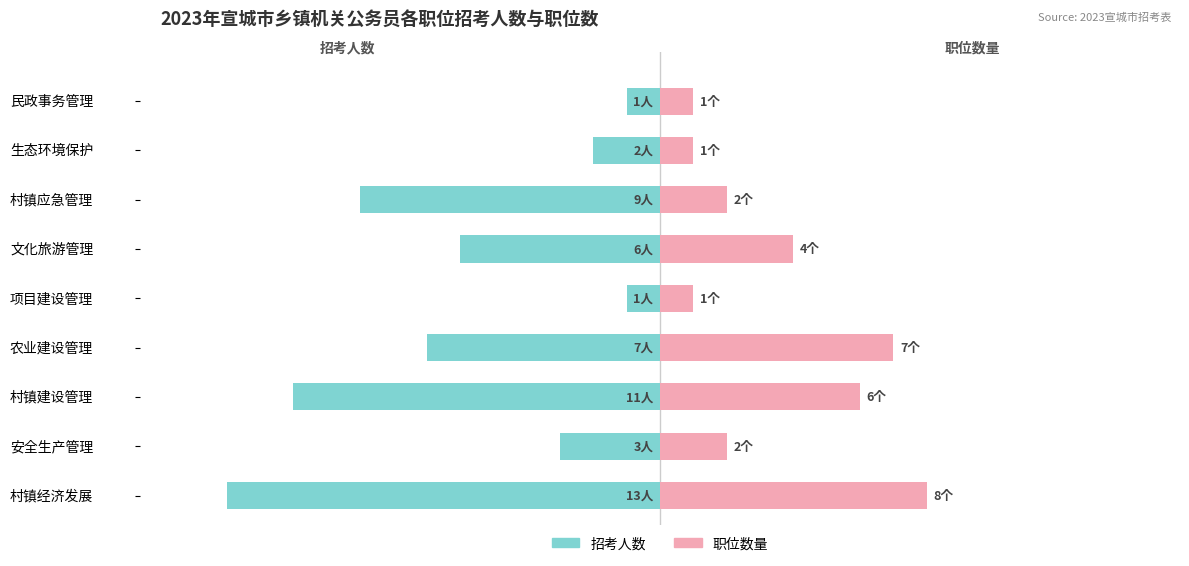

Which has a higher value, 村镇应急管理 or 村镇经济发展?

村镇应急管理